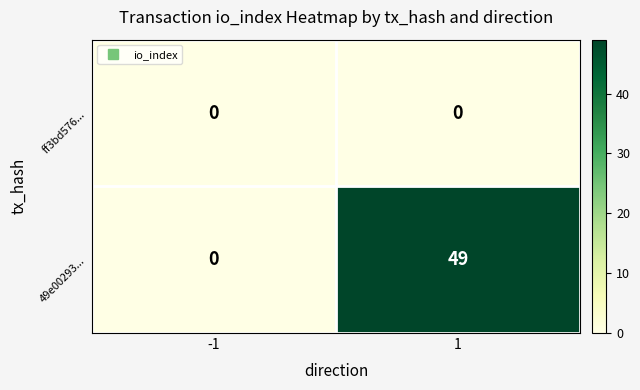

Count the number of categories in the chart.

2